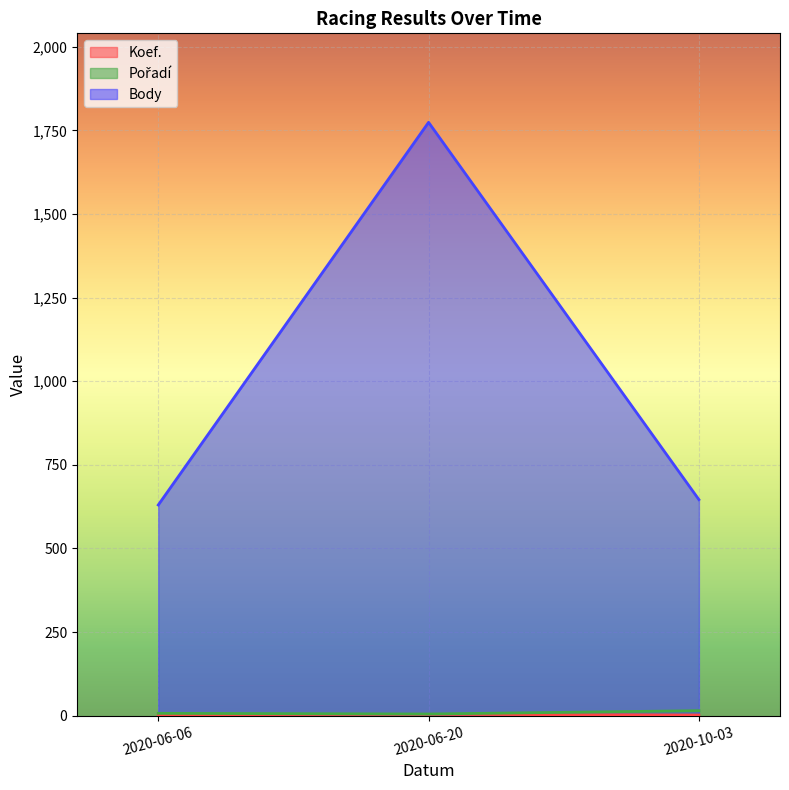

Does the chart display data point markers on the line(s)?

No